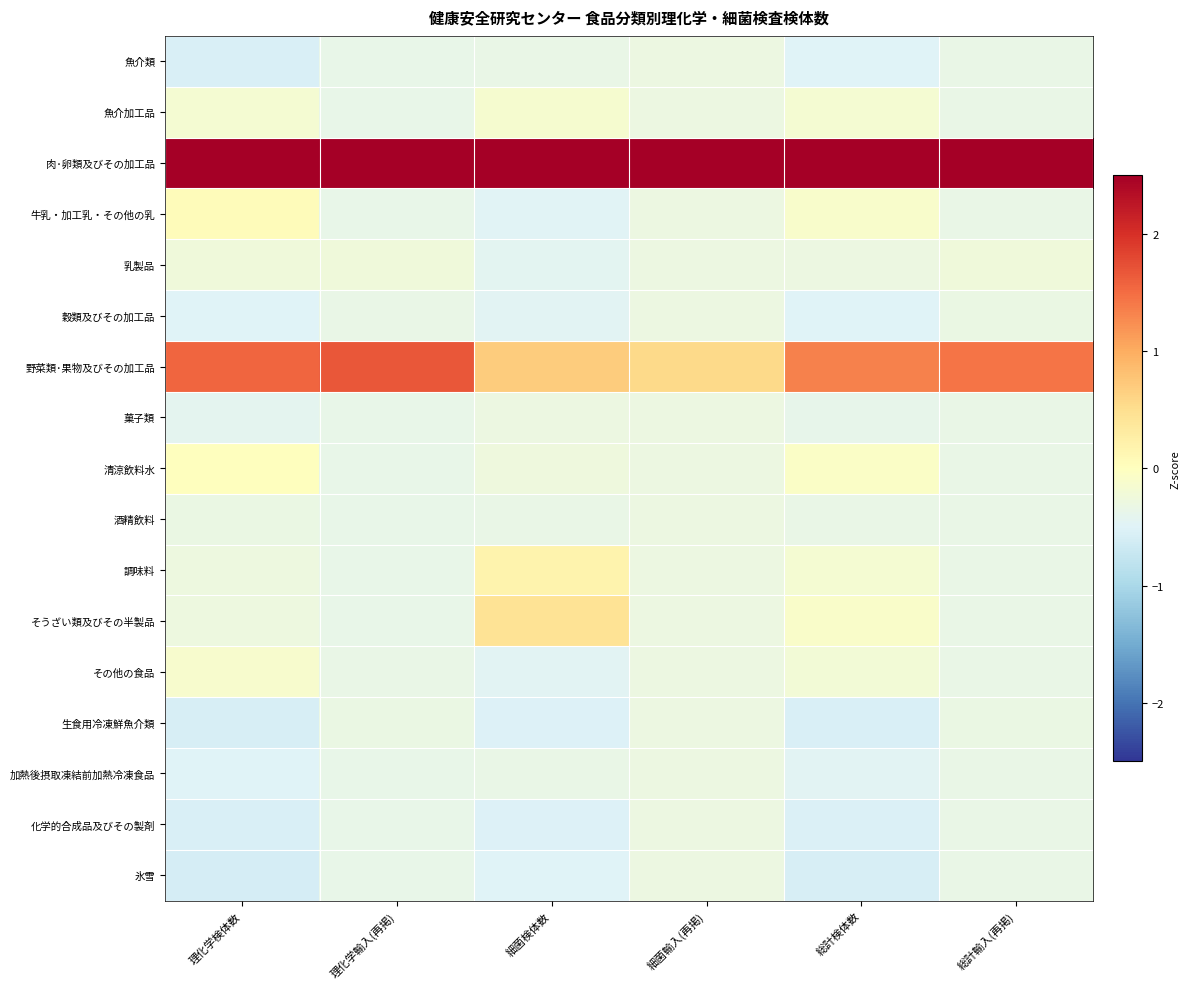

Rank the series by their maximum value, from lowest to highest.

魚介類, 穀類及びその加工品, 酒精飲料, 生食用冷凍鮮魚介類, 加熱後摂取凍結前加熱冷凍食品, 化学的合成品及びその製剤, 氷雪, 菓子類, 乳製品, 魚介加工品, その他の食品, 清涼飲料水, 牛乳・加工乳・その他の乳, 調味料, そうざい類及びその半製品, 野菜類･果物及びその加工品, 肉･卵類及びその加工品